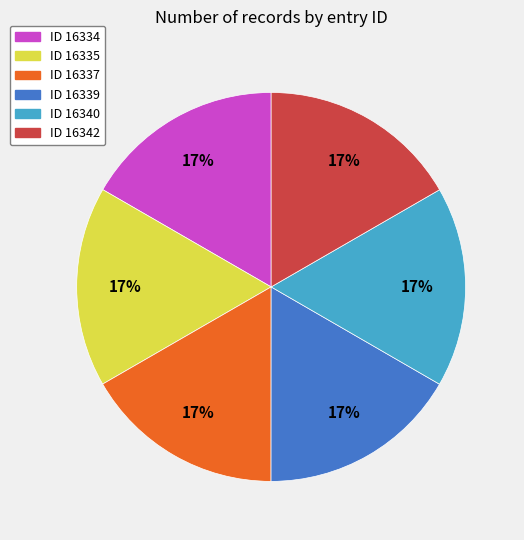

How many slices are in this pie chart?

6